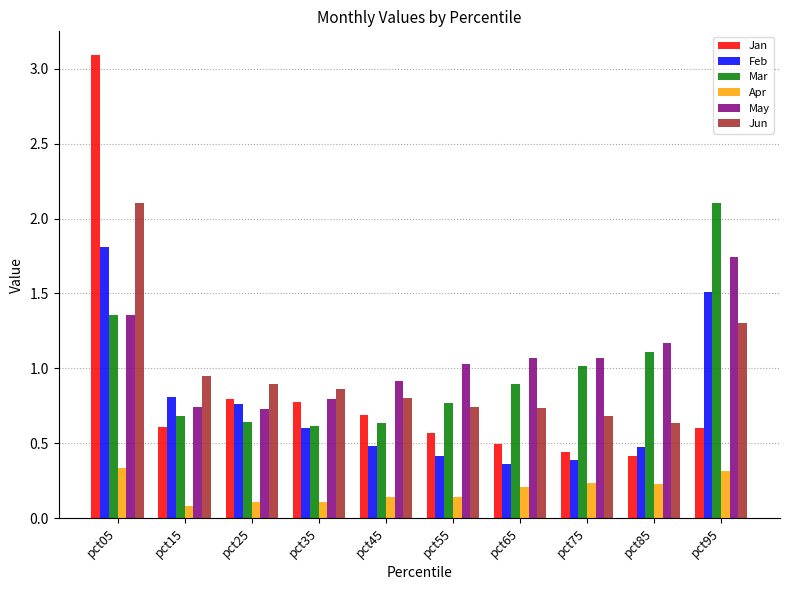

What is the sum of the Jan values at pct65 and pct35?

1.3